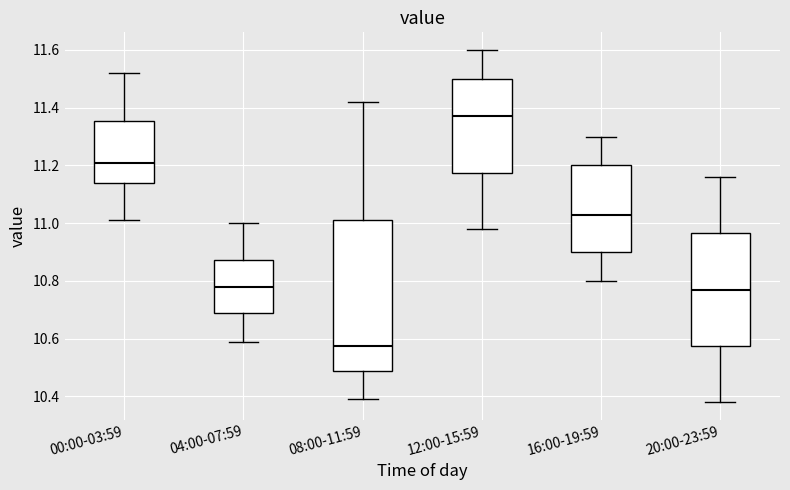

Which box has the highest median line?

12:00-15:59